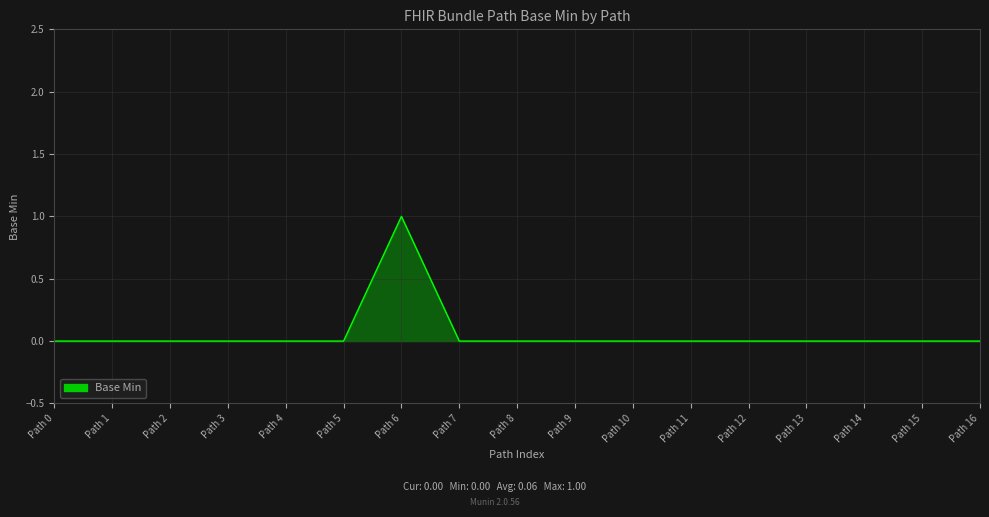

Which category has the highest value across all series?

Path 6